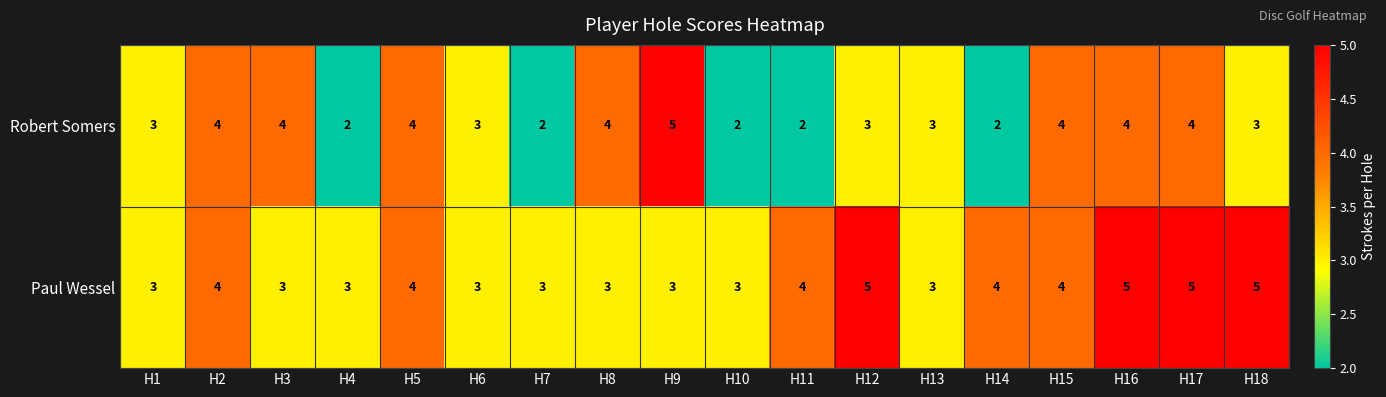

Is it true that Robert Somers equals 4 at H13?

False